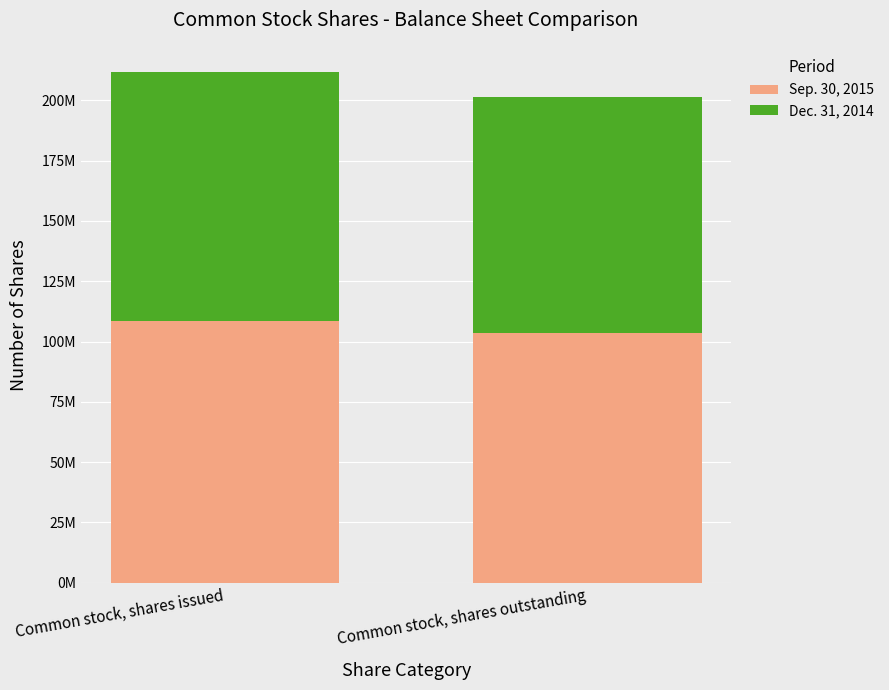

Does the chart contain stacked bars?

Yes